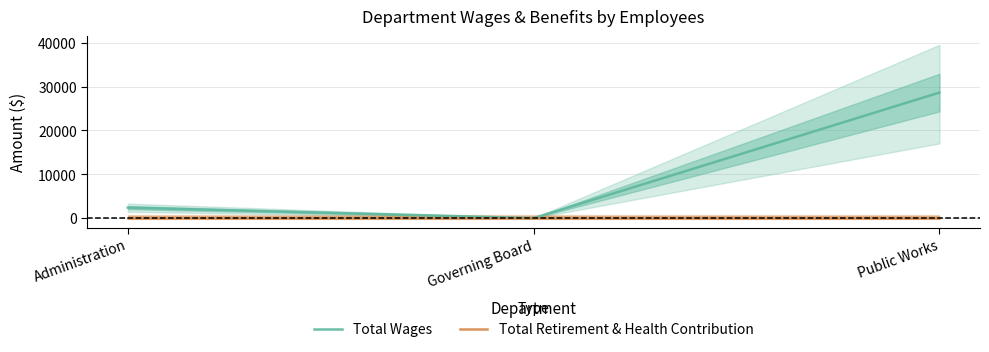

Which category has the highest value in the Total Wages series?

Public Works